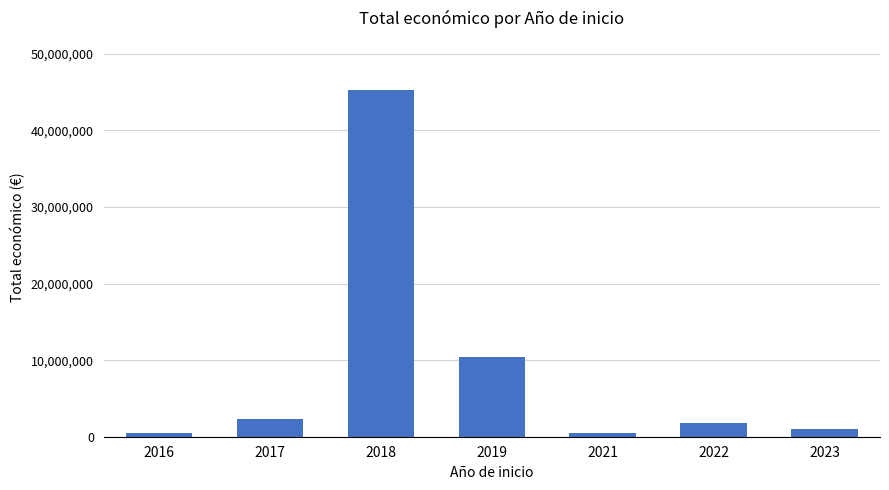

What is the difference between the values at 2023 and 2022?

840697